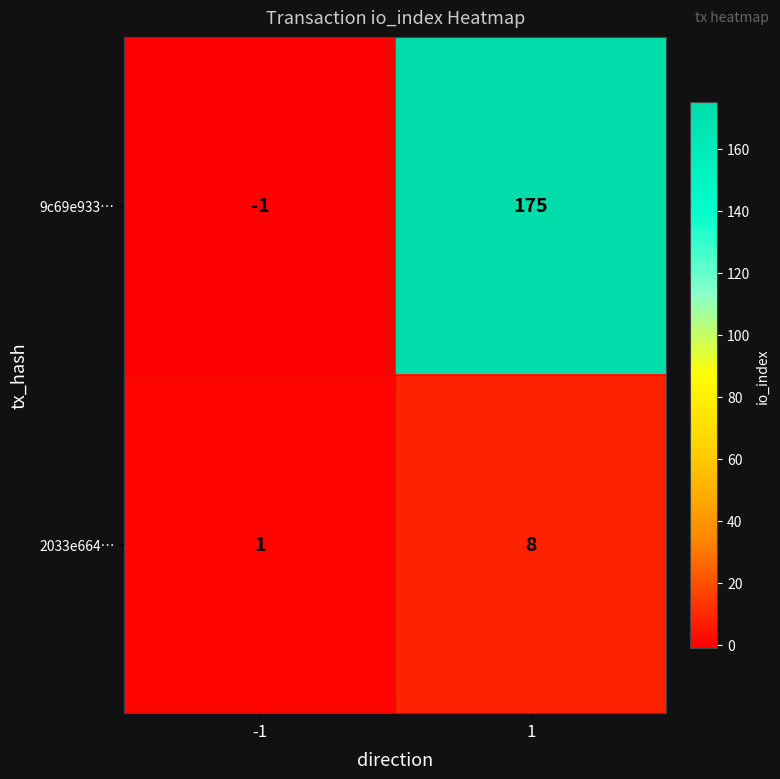

What is the approximate value of 9c69e933… at 1, to the nearest 5?

175